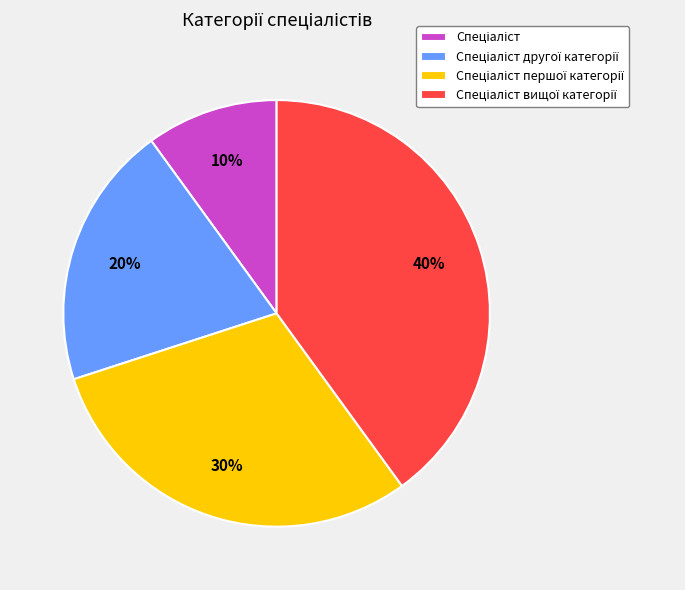

Is there a majority slice in this chart?

No